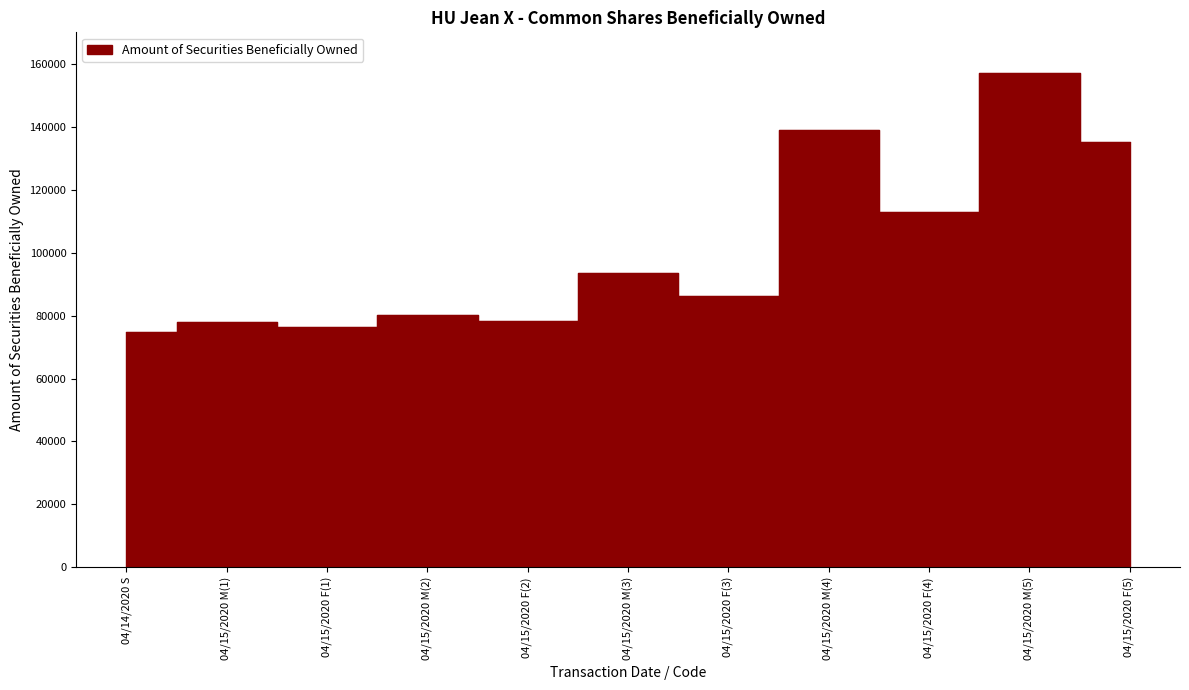

What is the difference between the maximum and second lowest values?

80532